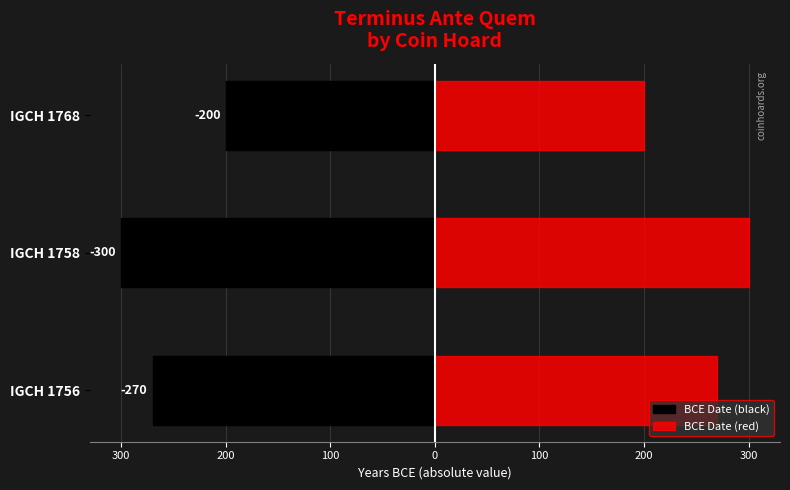

How many BCE Date (black) values are between -300 and -200?

3